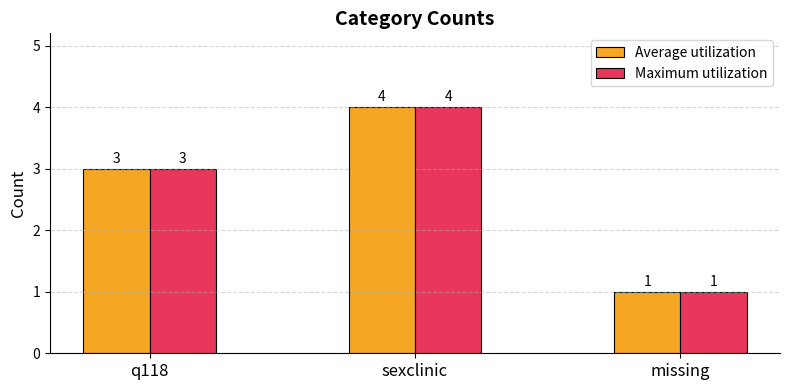

What are all the series names shown in the legend?

Average utilization, Maximum utilization